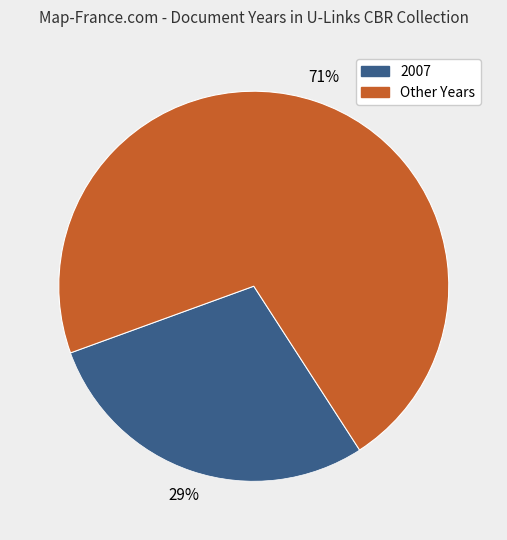

Do 2007 and Other Years together represent more than half of the pie?

Yes